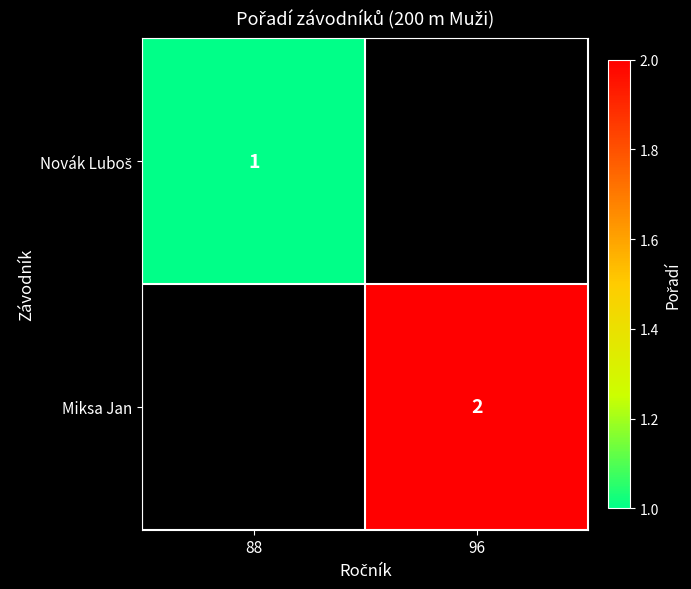

The Miksa Jan series shows 2.0 at 96. True or false?

True